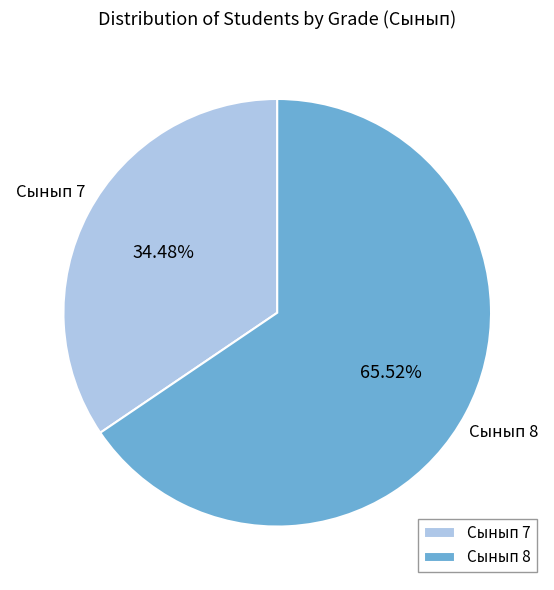

What is the ratio of the value at Сынып 8 to the value at Сынып 7?

1.9